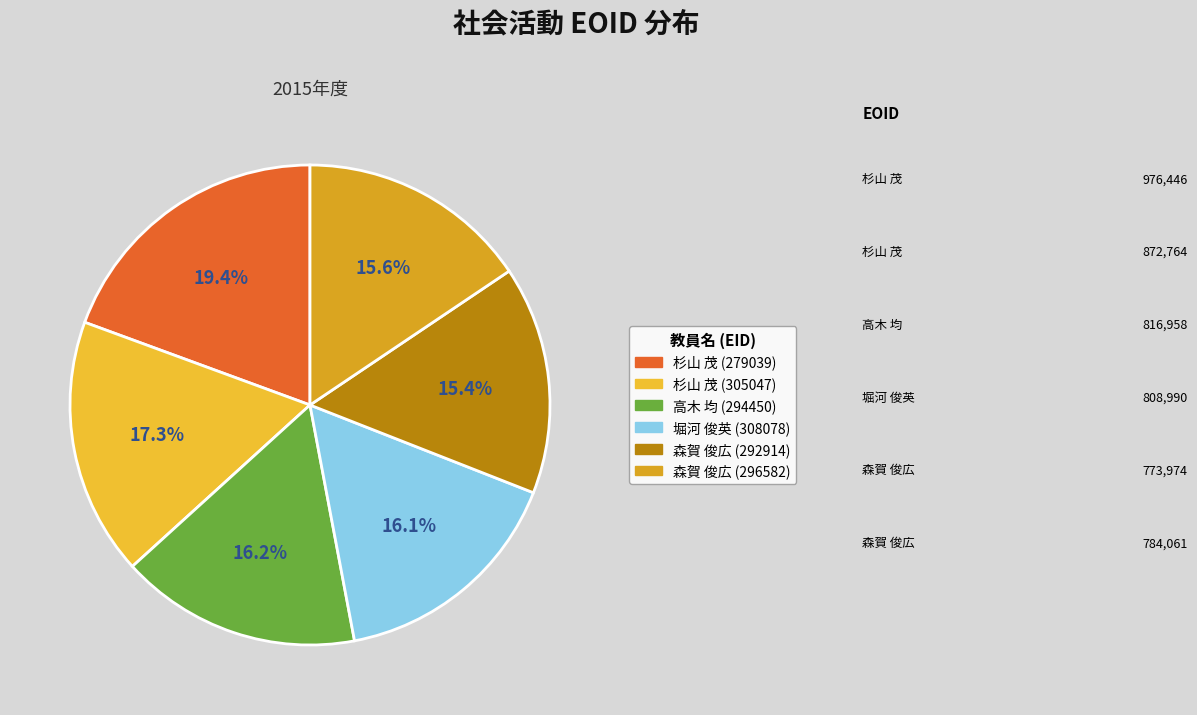

Does any single category account for the majority?

No